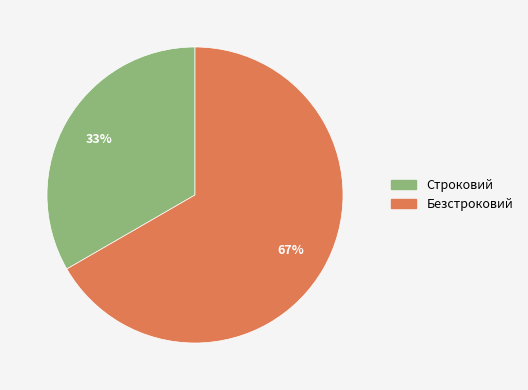

What is the ratio of the value at Строковий to the value at Безстроковий?

0.5